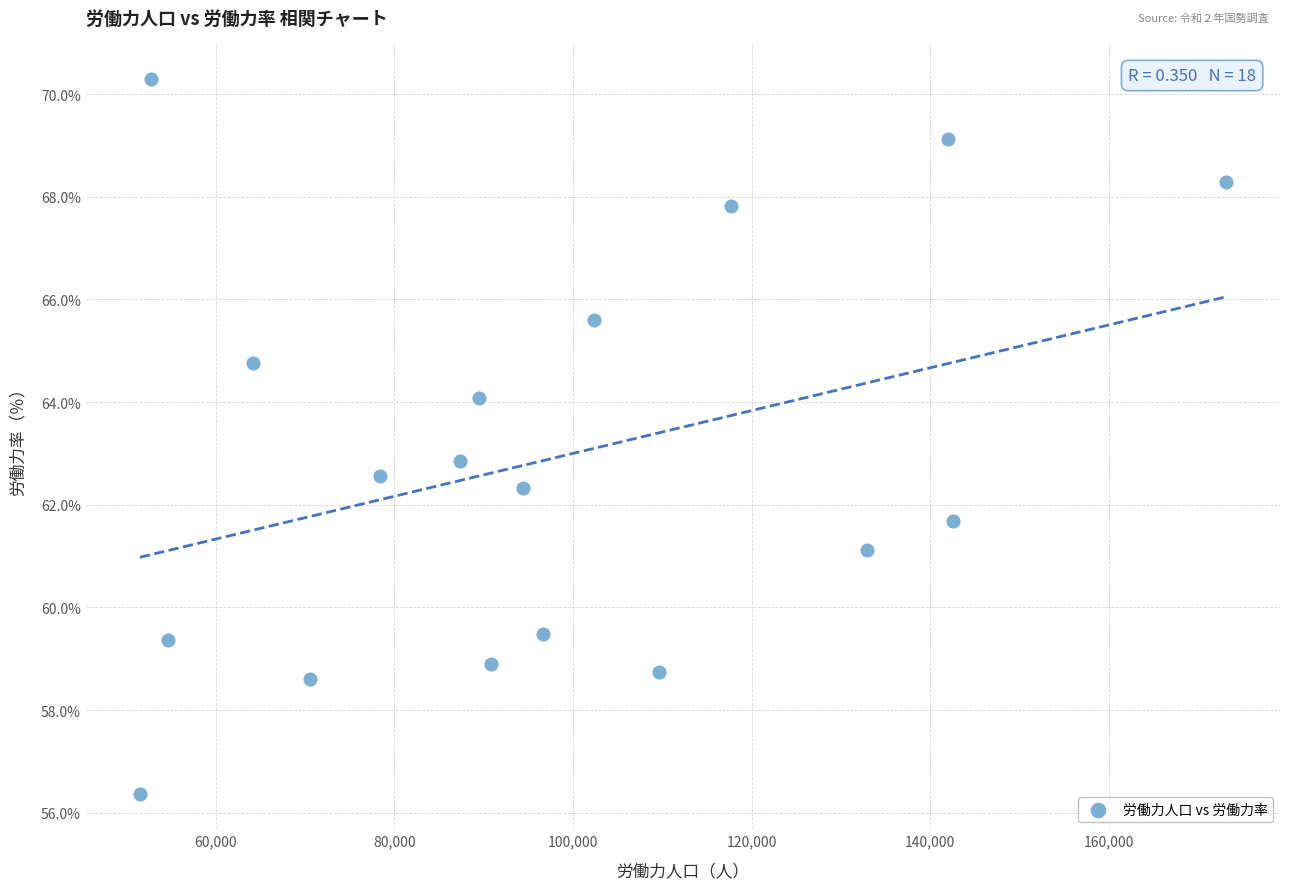

What is the range of Y values (max minus min)?

13.9